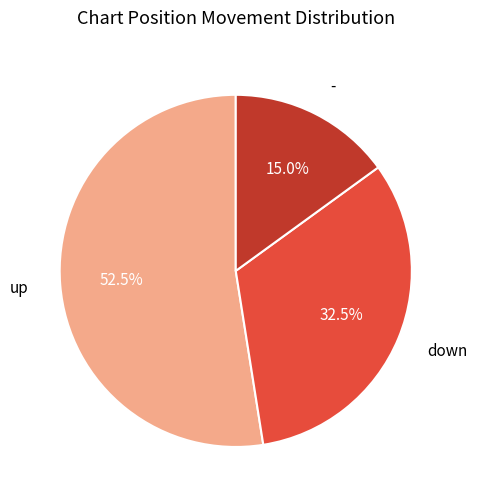

Does down represent more than half of the total?

No